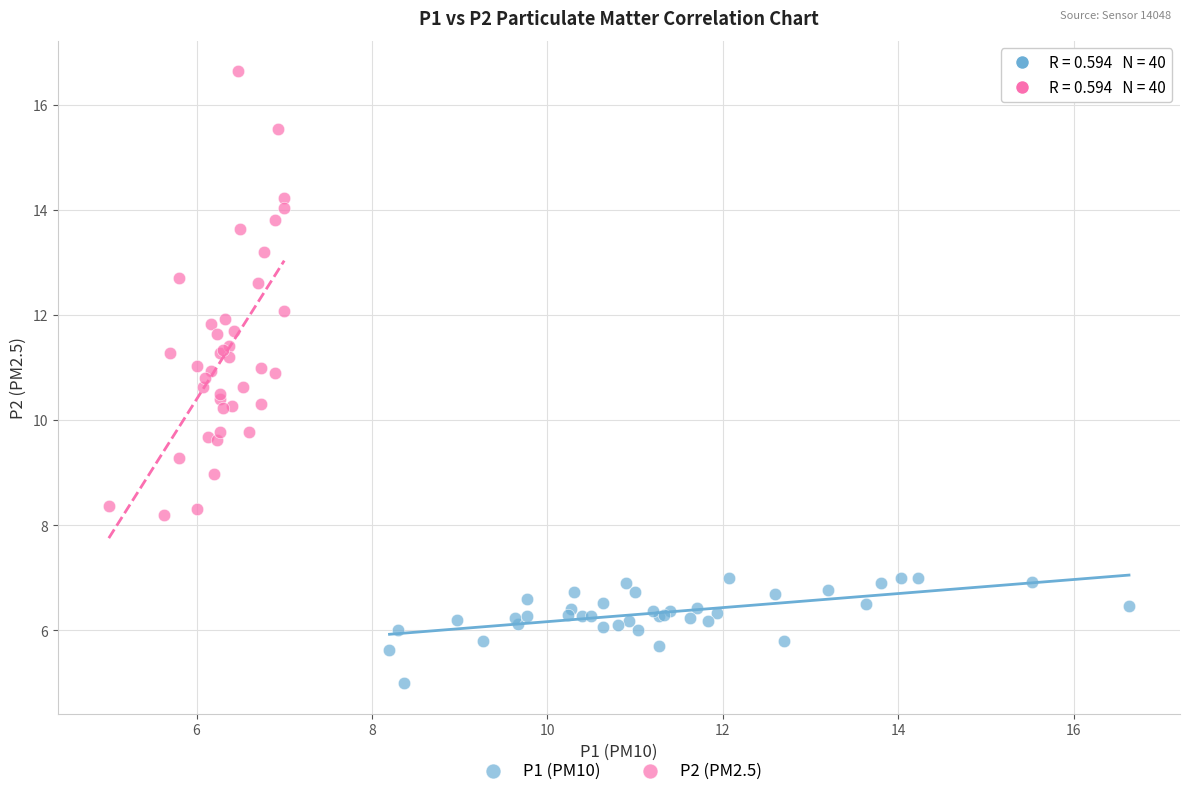

Which series contains the lowest Y value?

P1 (PM10)